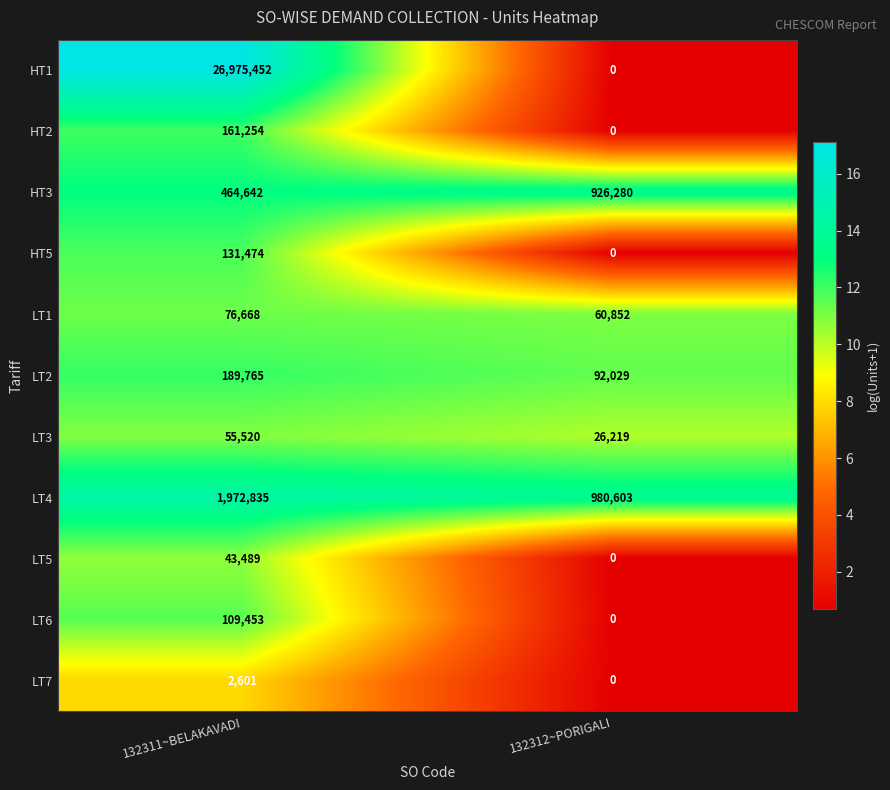

At 132311~BELAKAVADI, list the series in order from largest to smallest.

HT1, LT4, HT3, LT2, HT2, HT5, LT6, LT1, LT3, LT5, LT7